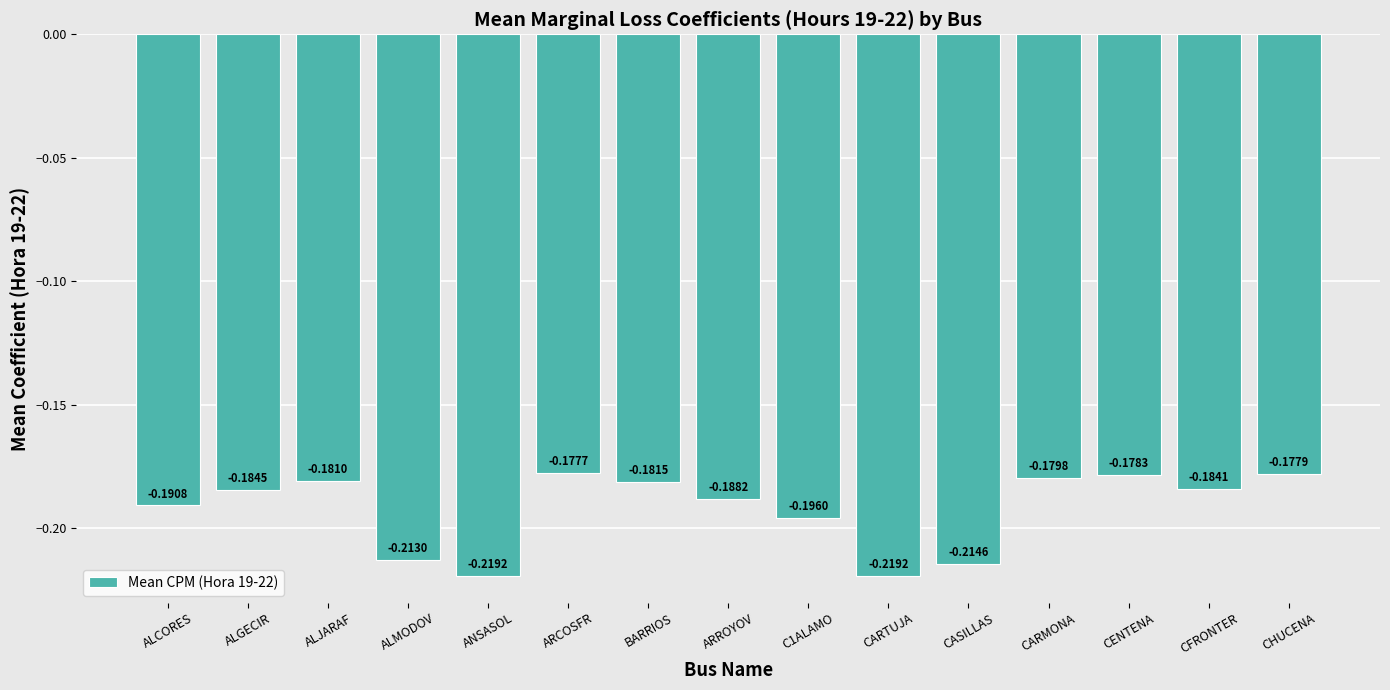

True or false: the data shows -0.3 at CARTUJA.

False